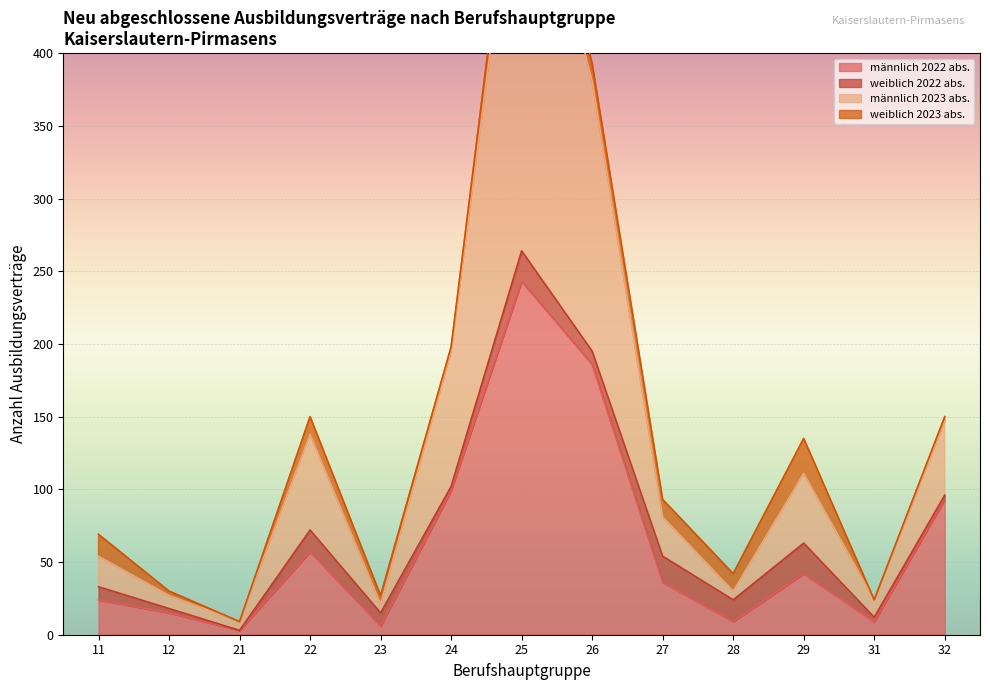

The value of männlich 2022 abs. at 26 is 186. True or false?

True